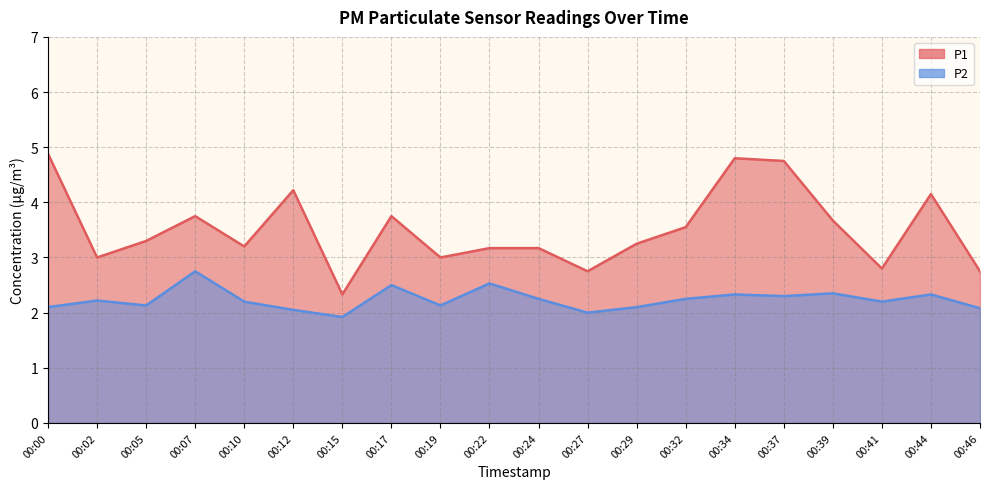

How many interior local peaks does the P2 series have?

7